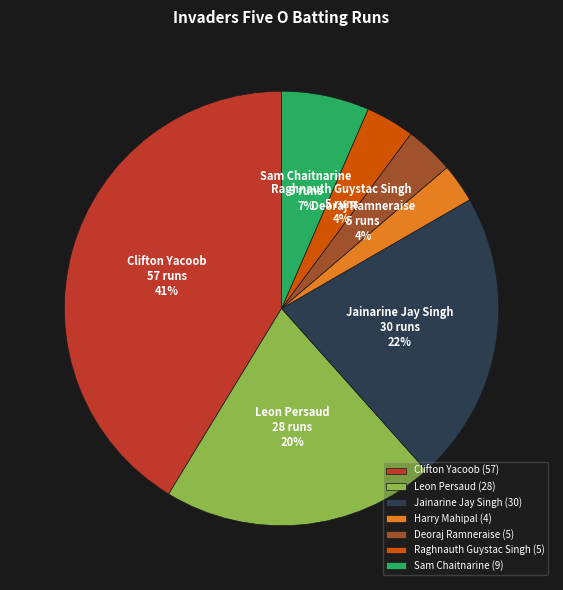

To the nearest percent, what is the average slice percentage?

14%